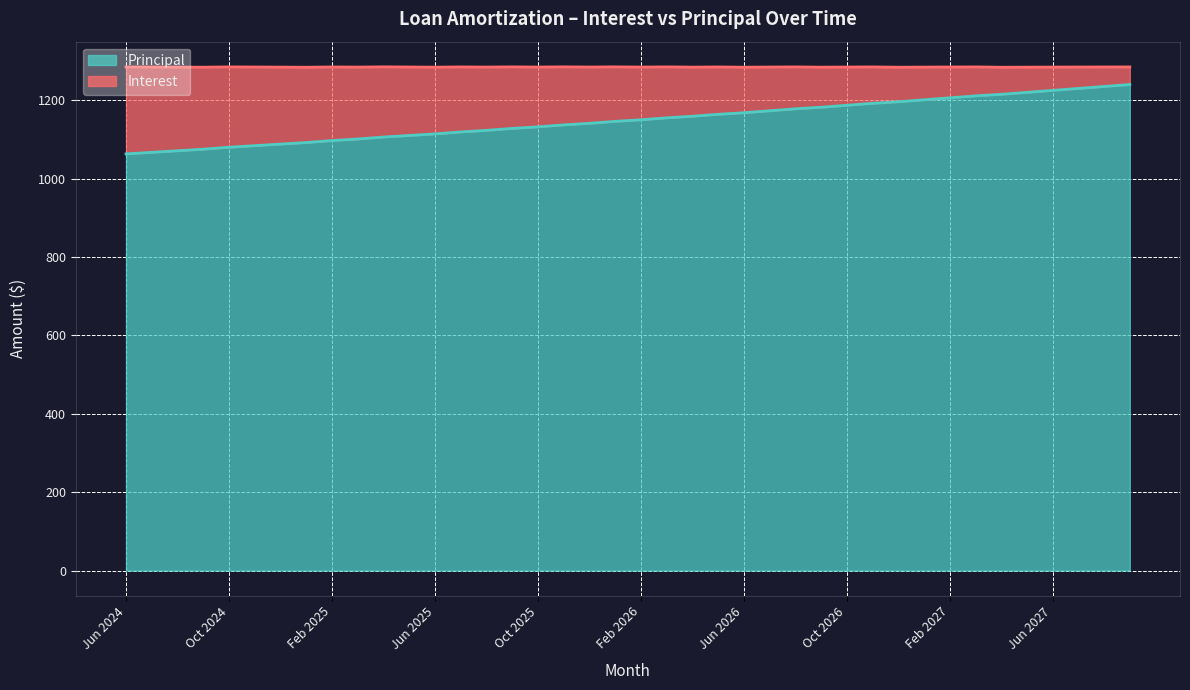

At which label does the data first exceed 1150?

Mar 2026